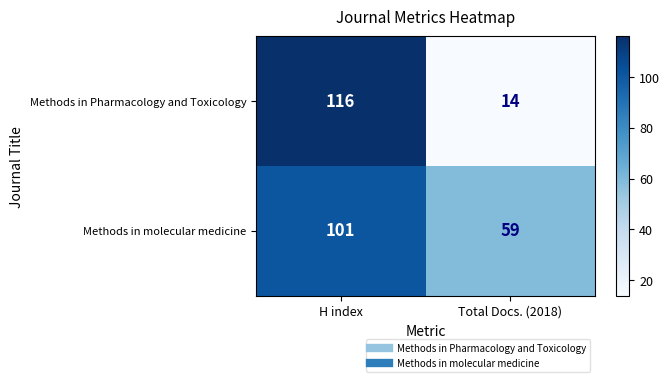

Read the Methods in Pharmacology and Toxicology value at H index.

116